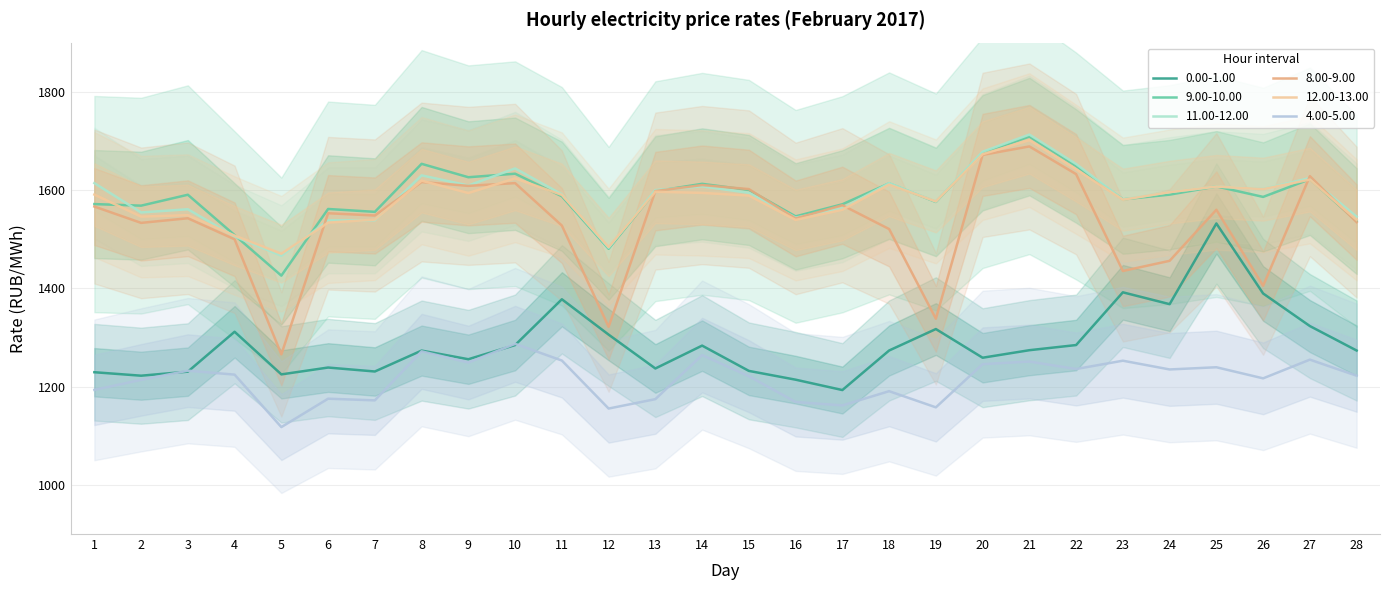

True or false: 9.00-10.00 has a value of 2063.4 at 26.

False